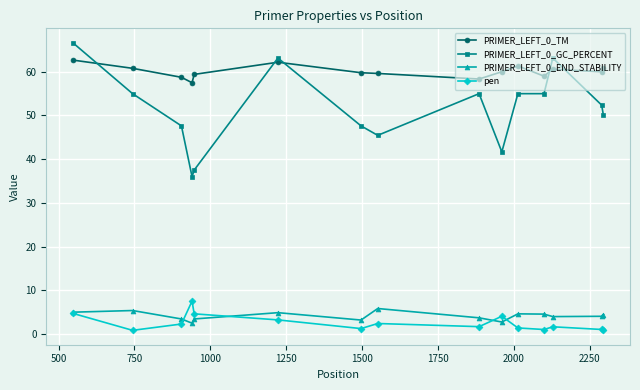

Which series has the largest total across all categories?

PRIMER_LEFT_0_TM